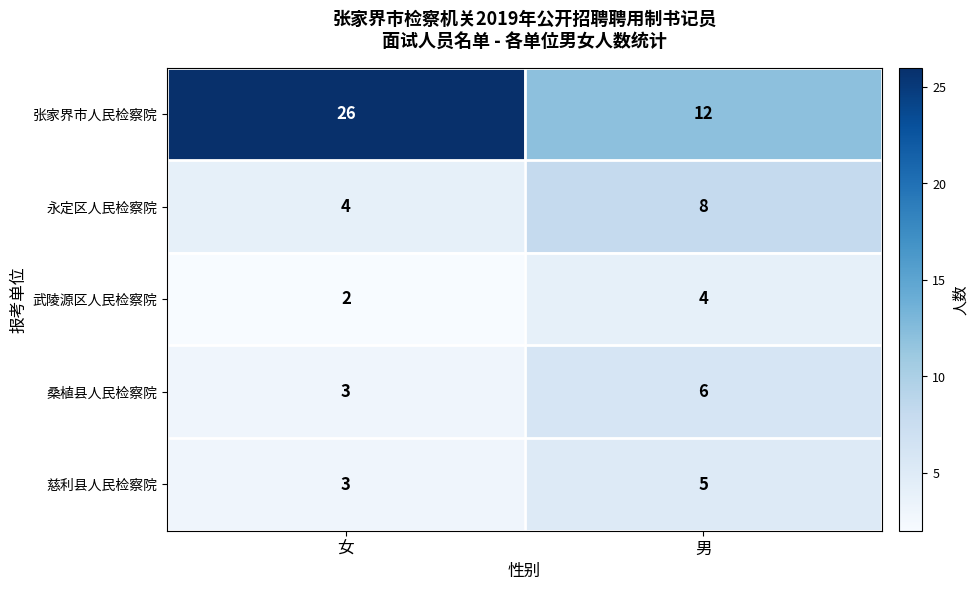

The value of 慈利县人民检察院 at 男 is 1. True or false?

False